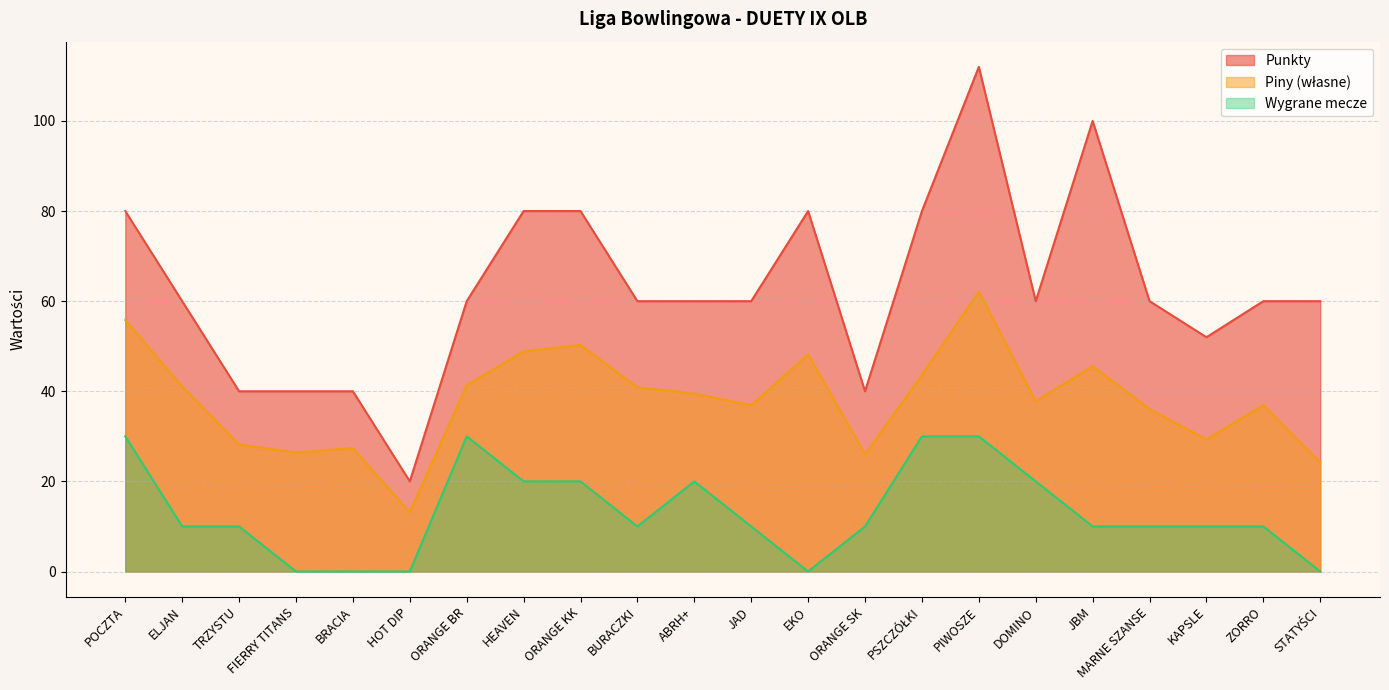

True or false: Punkty has more than 2 interior local peaks.

True